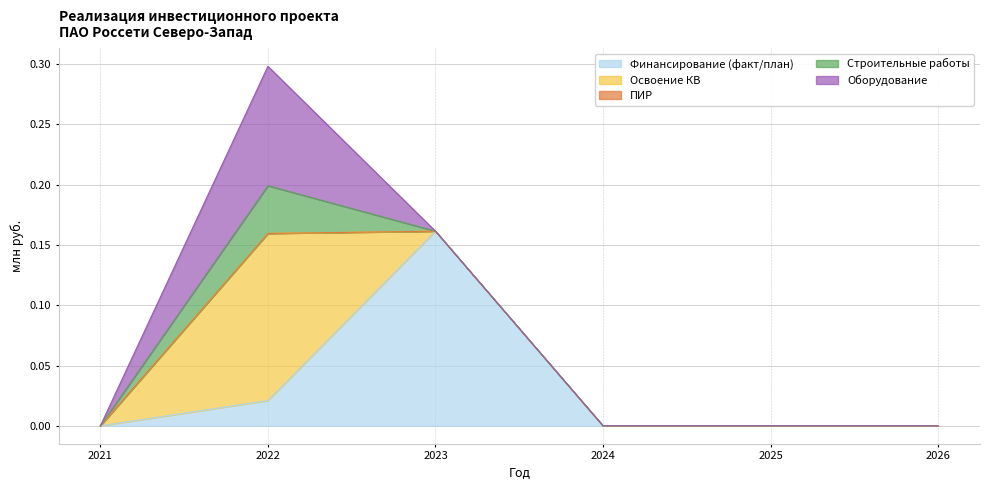

True or false: Строительные работы has more than 2 points higher than both neighbors.

False